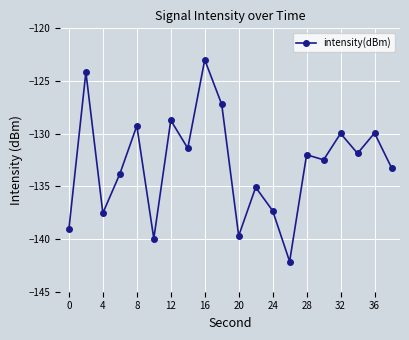

How many values are below -131?

13